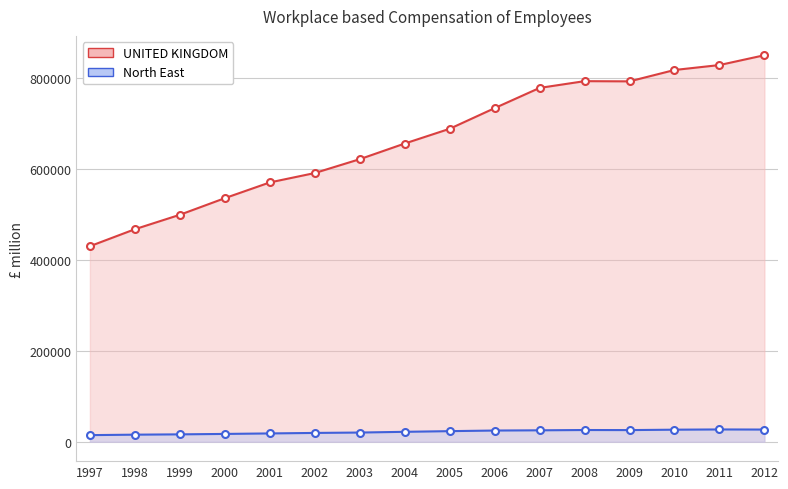

What is the value of the UNITED KINGDOM point at the 9th from the left?

687776